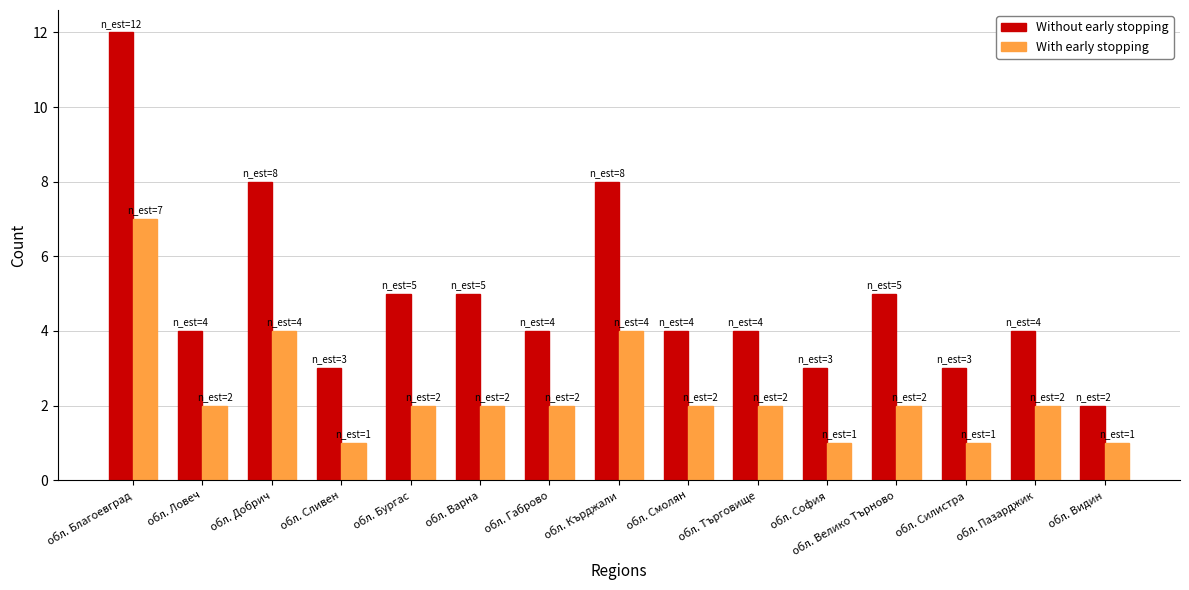

Count the number of data series in this chart.

2